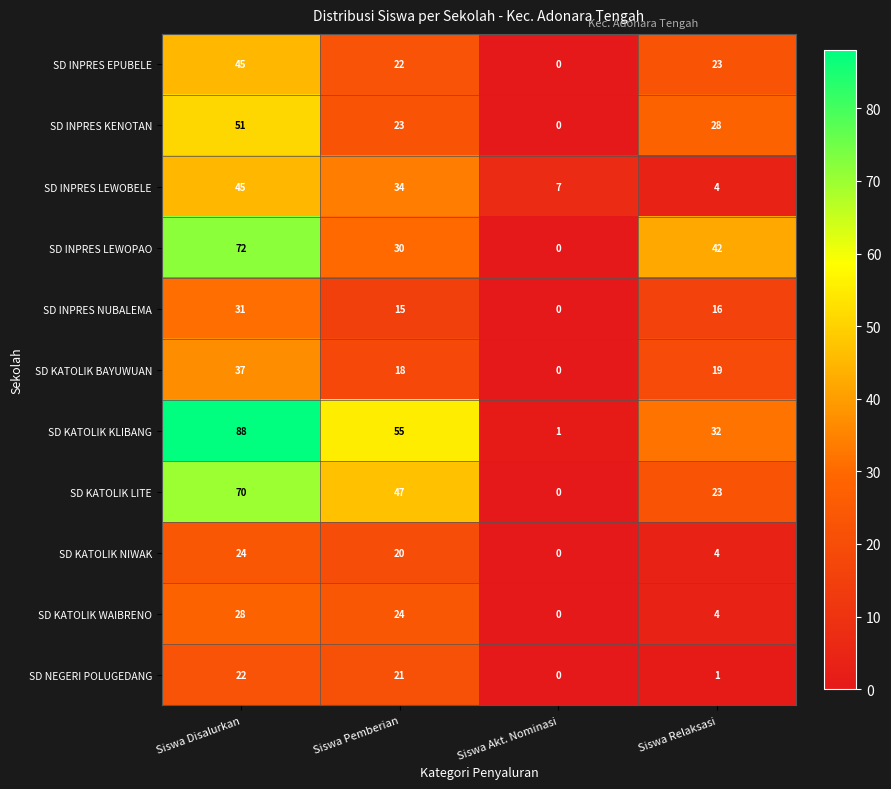

What is the difference between the SD KATOLIK KLIBANG values at Siswa Relaksasi and Siswa Akt. Nominasi?

31